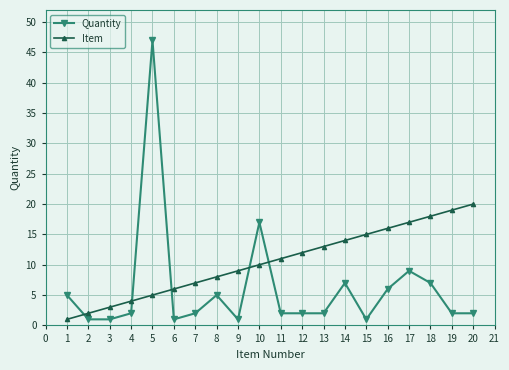

What is the value of the Quantity point at the 19th from the left?

2